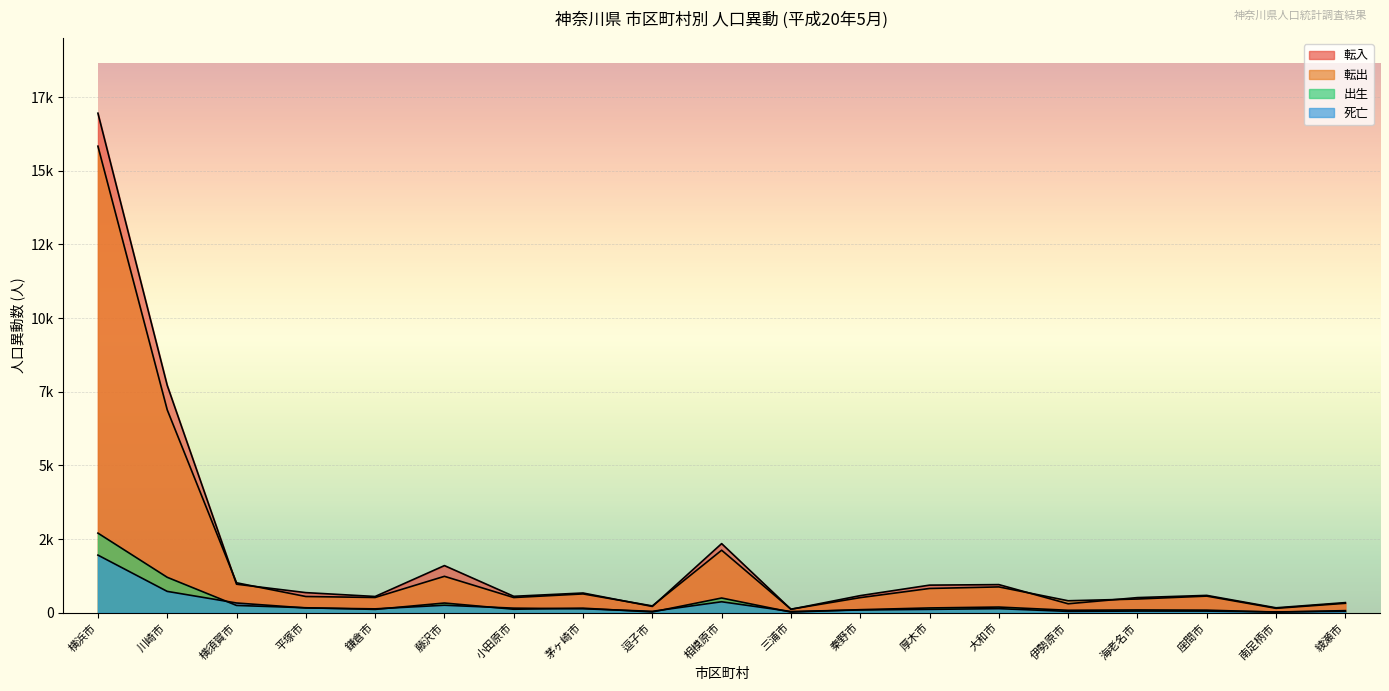

What is the total value across all series at 逗子市?

524